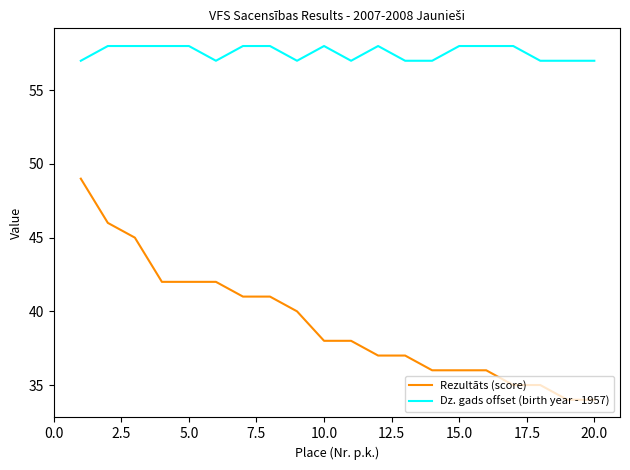

List the series in order of their peak value, lowest first.

Rezultāts (score), Dz. gads offset (birth year - 1957)